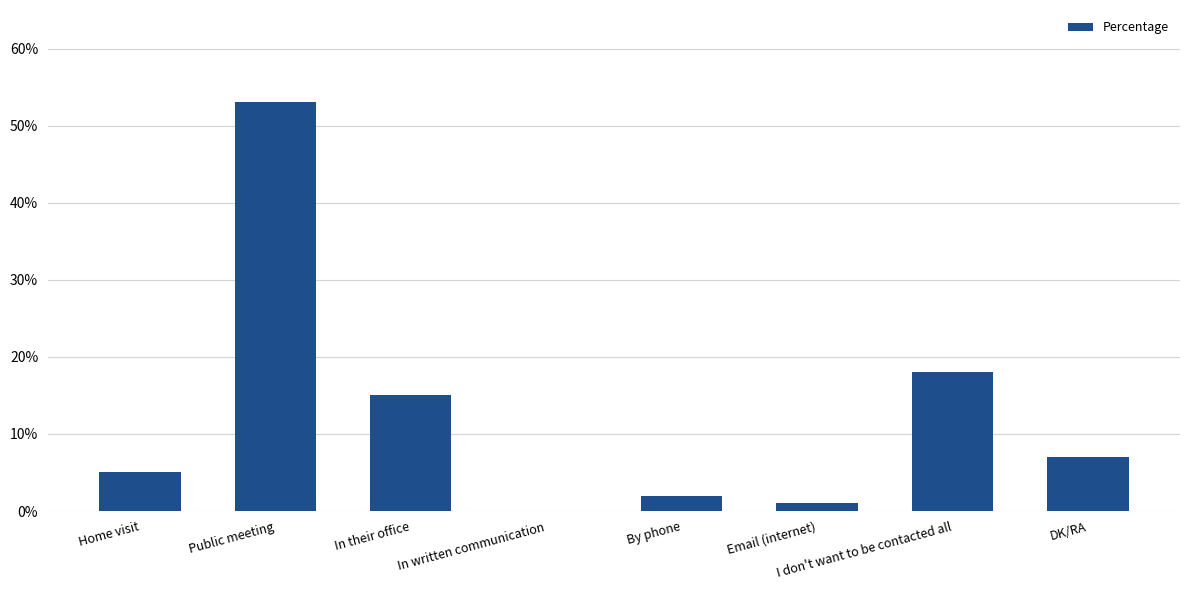

Reading right to left, list all the values displayed in this chart.

DK/RA=7	I don't want to be contacted all=18	Email (internet)=1	By phone=2	In written communication=0	In their office=15	Public meeting=53	Home visit=5